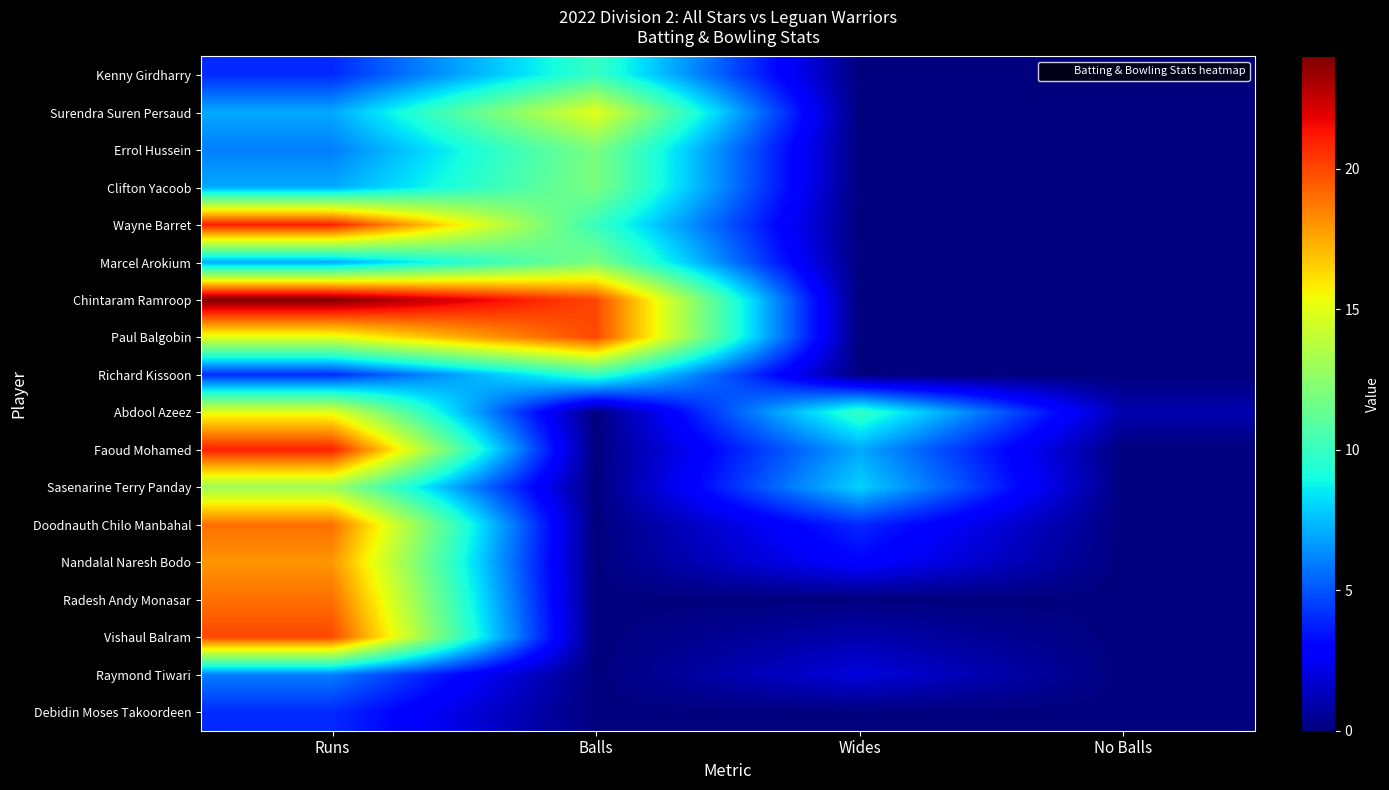

Rank the series at Balls from lowest to highest value.

Abdool Azeez, Faoud Mohamed, Sasenarine Terry Panday, Doodnauth Chilo Manbahal, Nandalal Naresh Bodo, Radesh Andy Monasar, Vishaul Balram, Raymond Tiwari, Debidin Moses Takoordeen, Kenny Girdharry, Wayne Barret, Richard Kissoon, Errol Hussein, Clifton Yacoob, Marcel Arokium, Surendra Suren Persaud, Chintaram Ramroop, Paul Balgobin